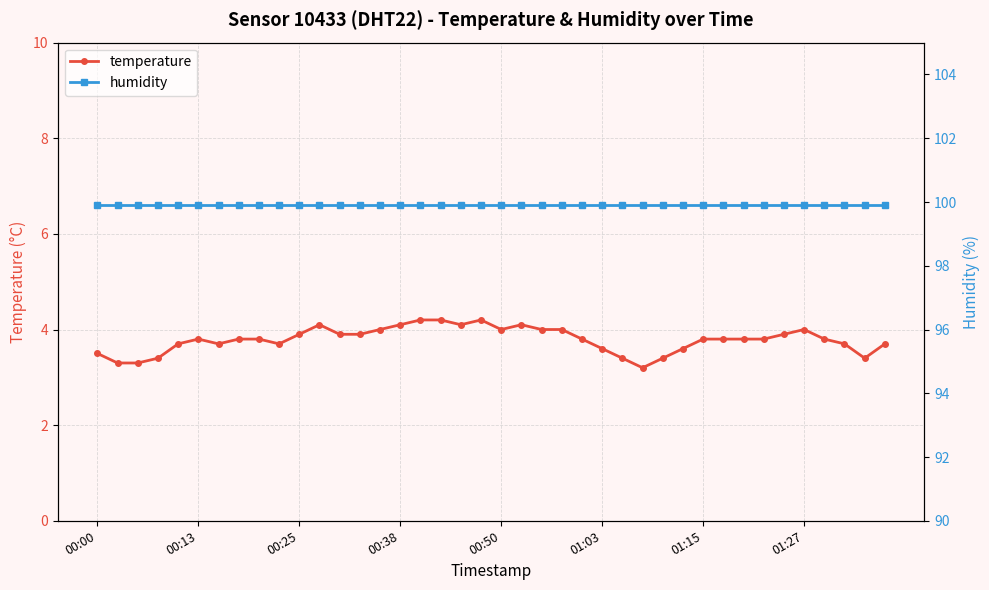

True or false: temperature has more than 0 interior local peaks.

True